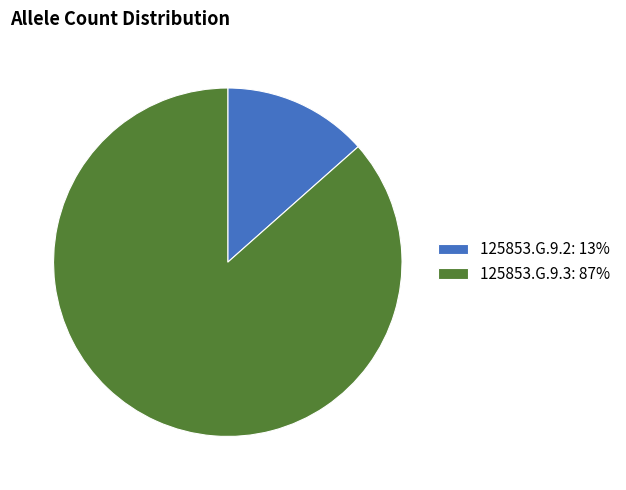

Which category has the biggest portion of the pie?

125853.G.9.3